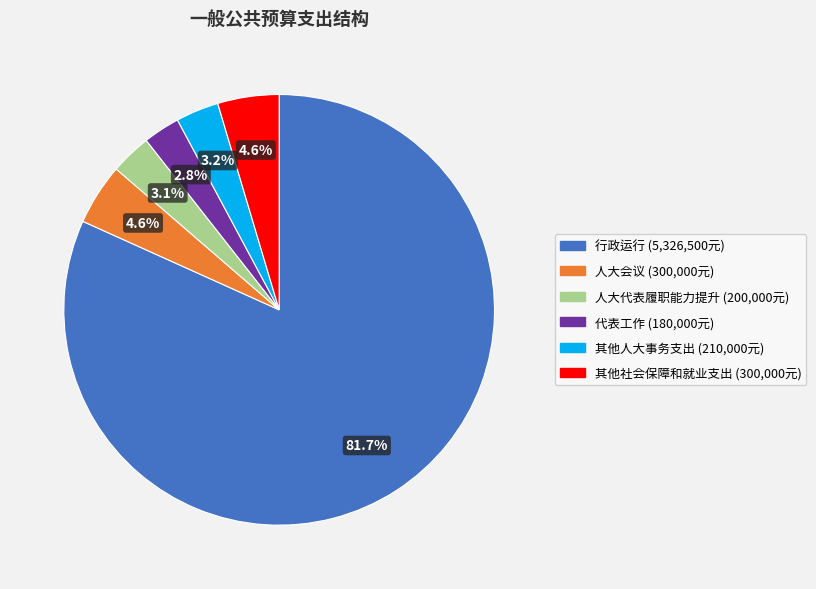

How many slices are in this pie chart?

6